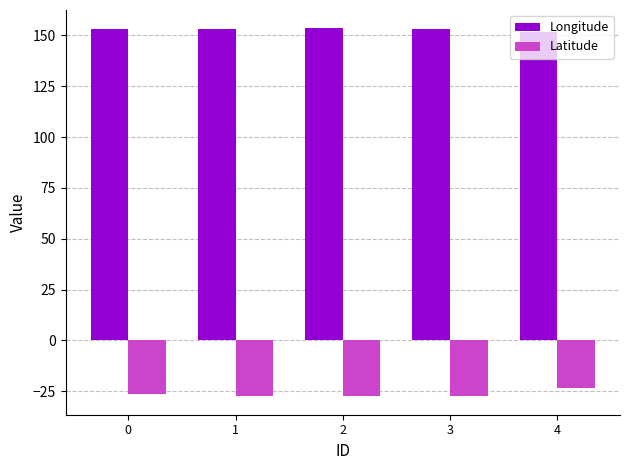

At how many categories does at least one series exceed 44?

5